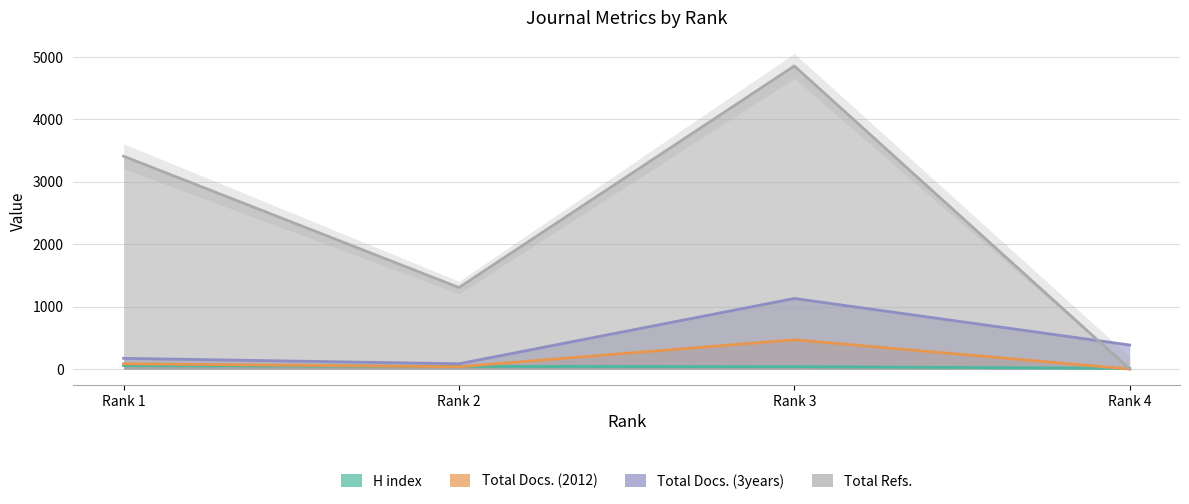

Where do Total Docs. (3years) and Total Refs. first cross each other?

Rank 3 and Rank 4